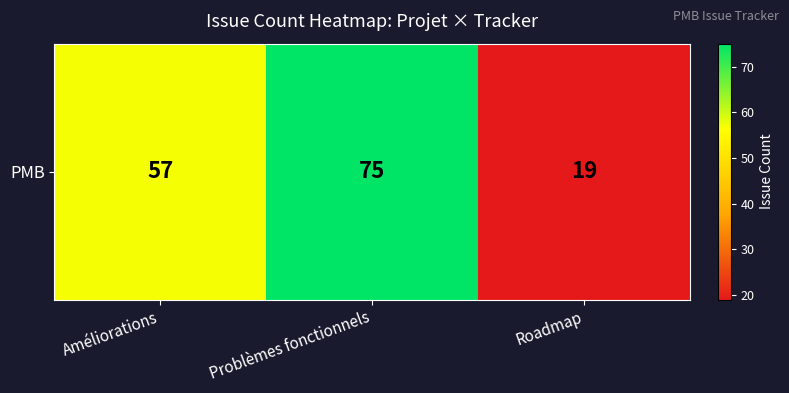

How many series are shown in this chart?

1